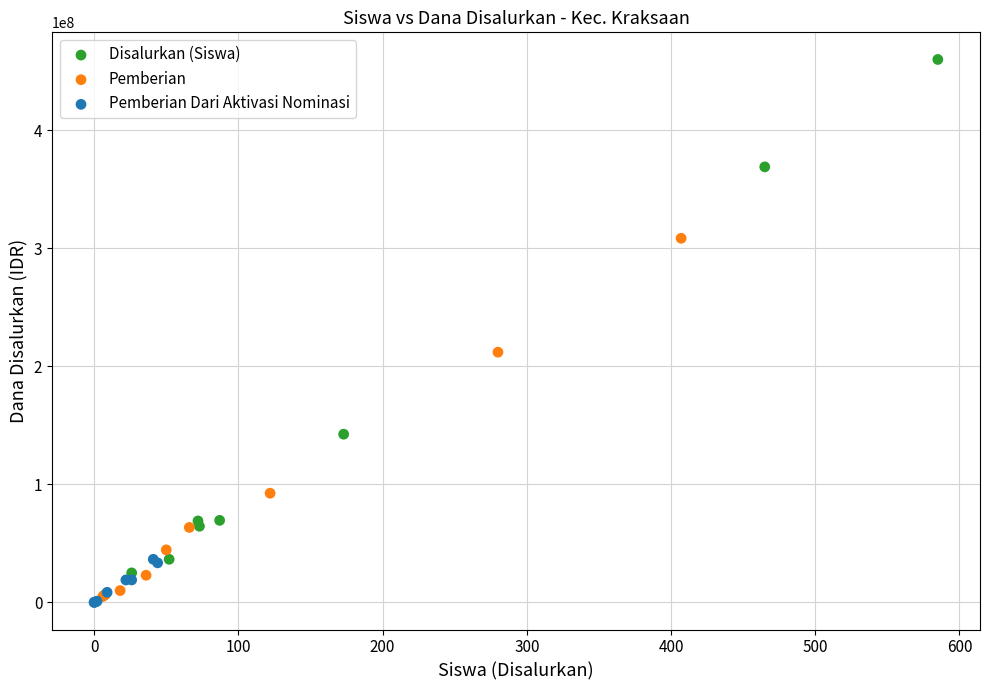

Which series contains the lowest Y value?

Pemberian Dari Aktivasi Nominasi